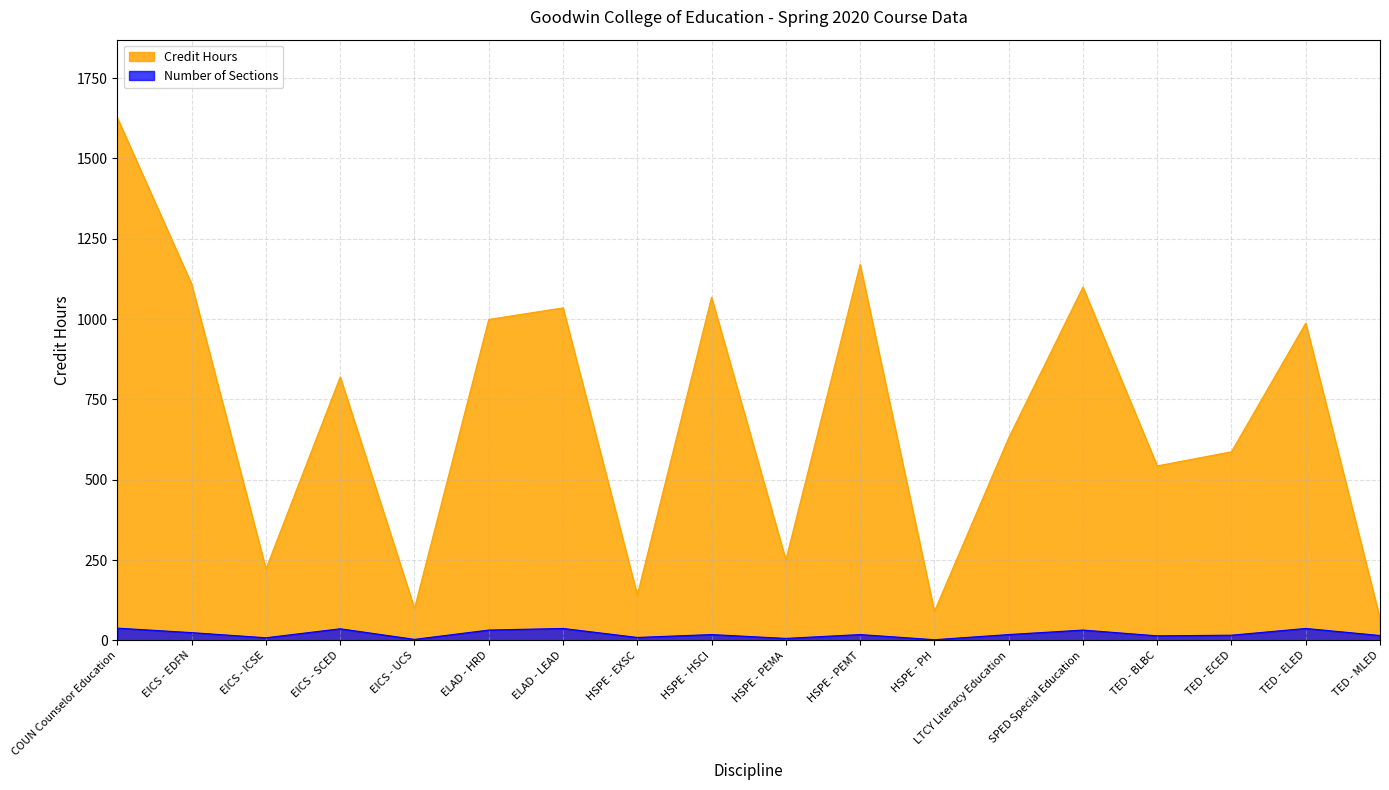

At which label is Credit Hours closest to 846?

EICS - SCED